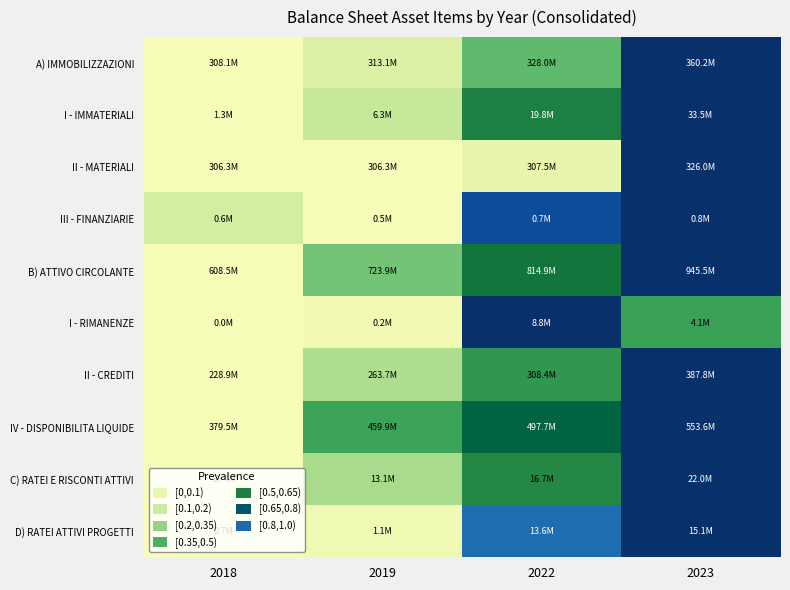

Which label corresponds to the largest value in the chart?

2023